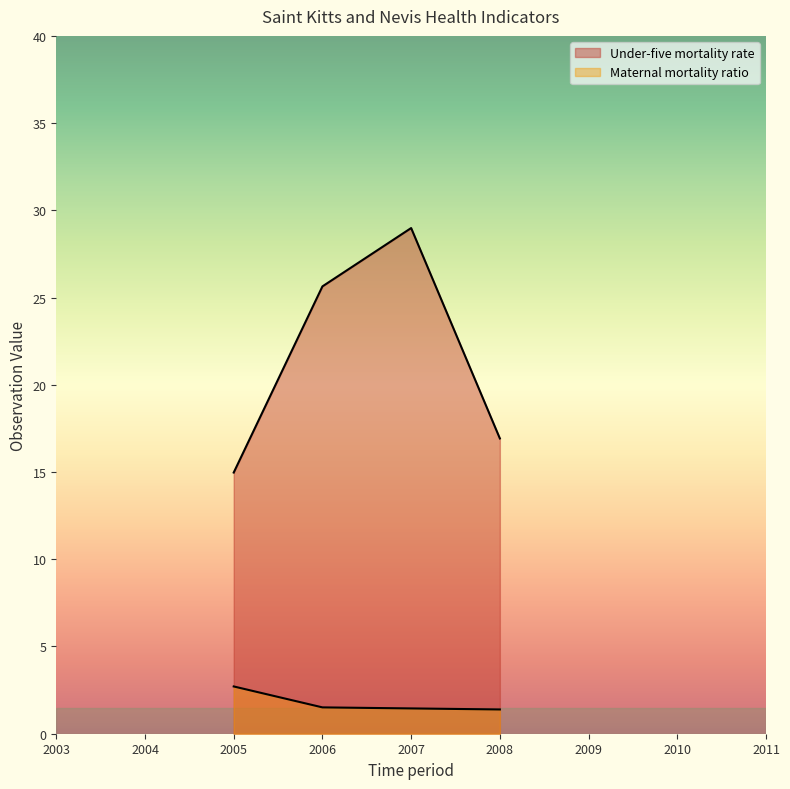

Which category has the lowest value in the Maternal mortality ratio series?

2008